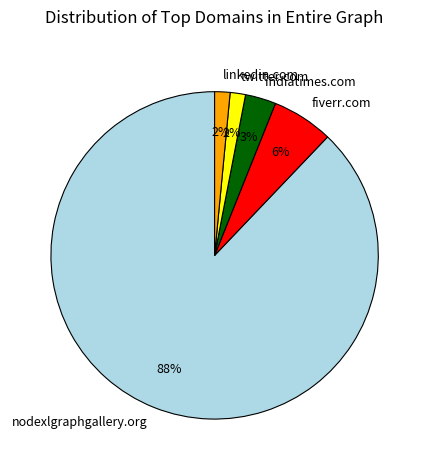

To the nearest percent, what is the combined percentage of indiatimes.com and linkedin.com?

5%